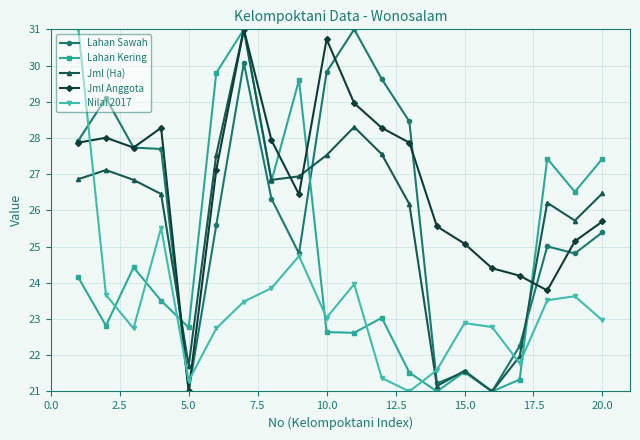

Which series has the largest total across all categories?

Jml Anggota